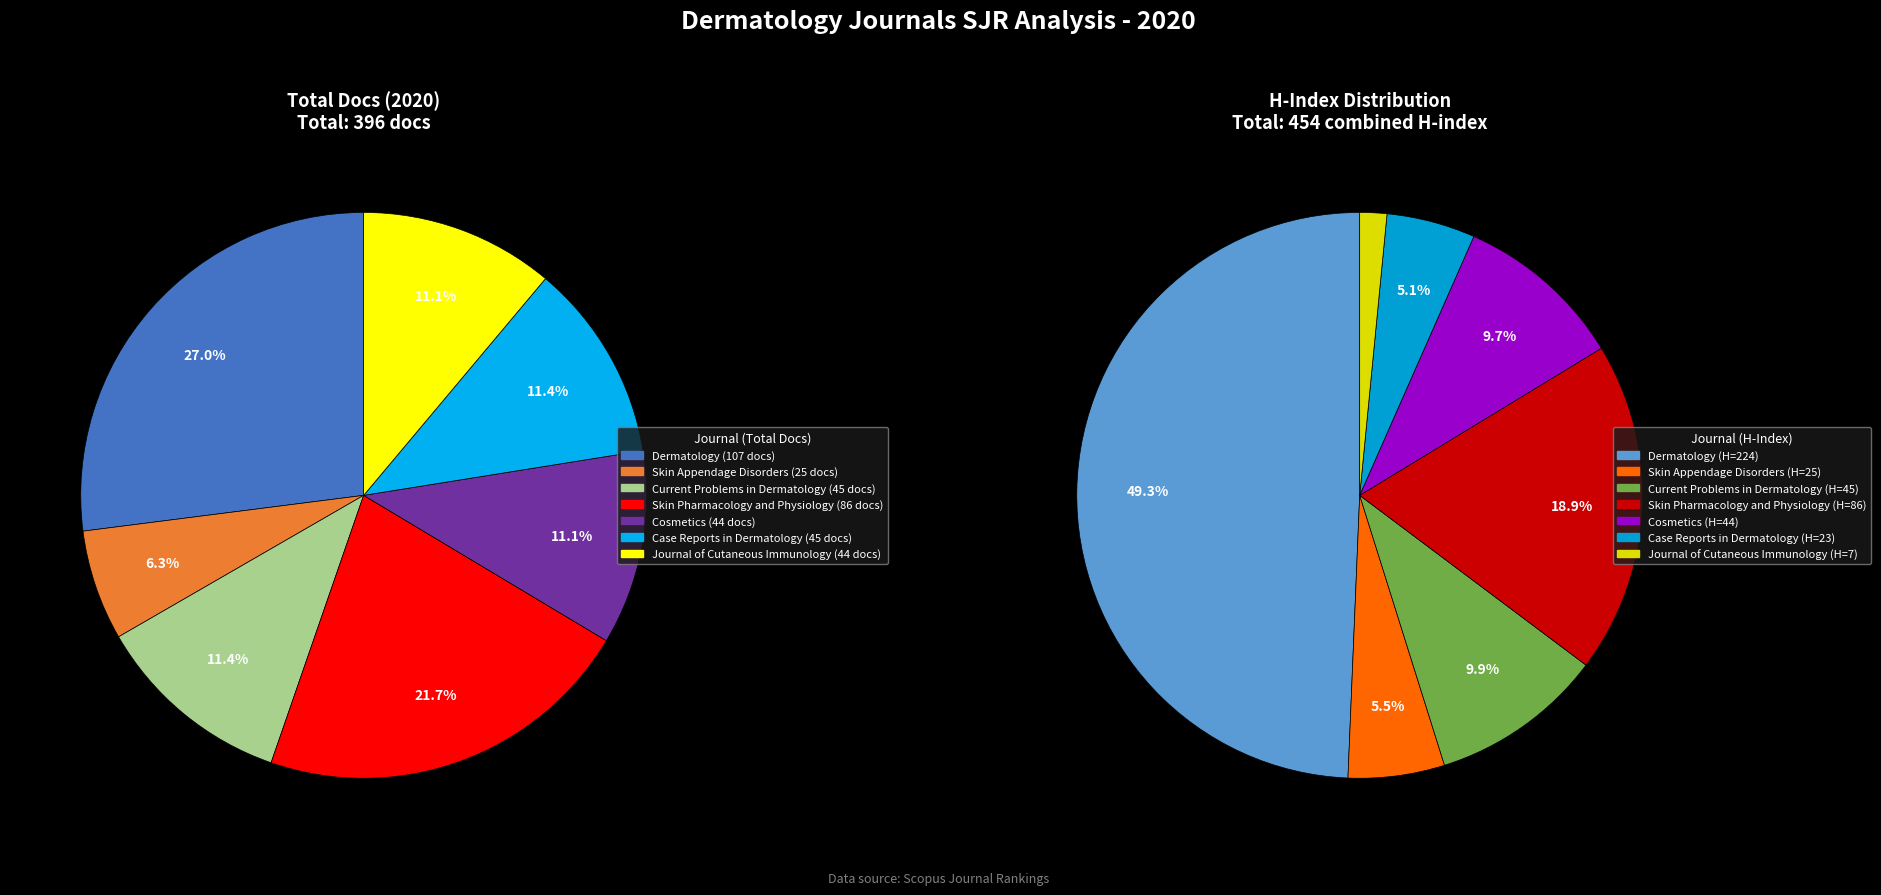

Is there a majority slice in this chart?

No